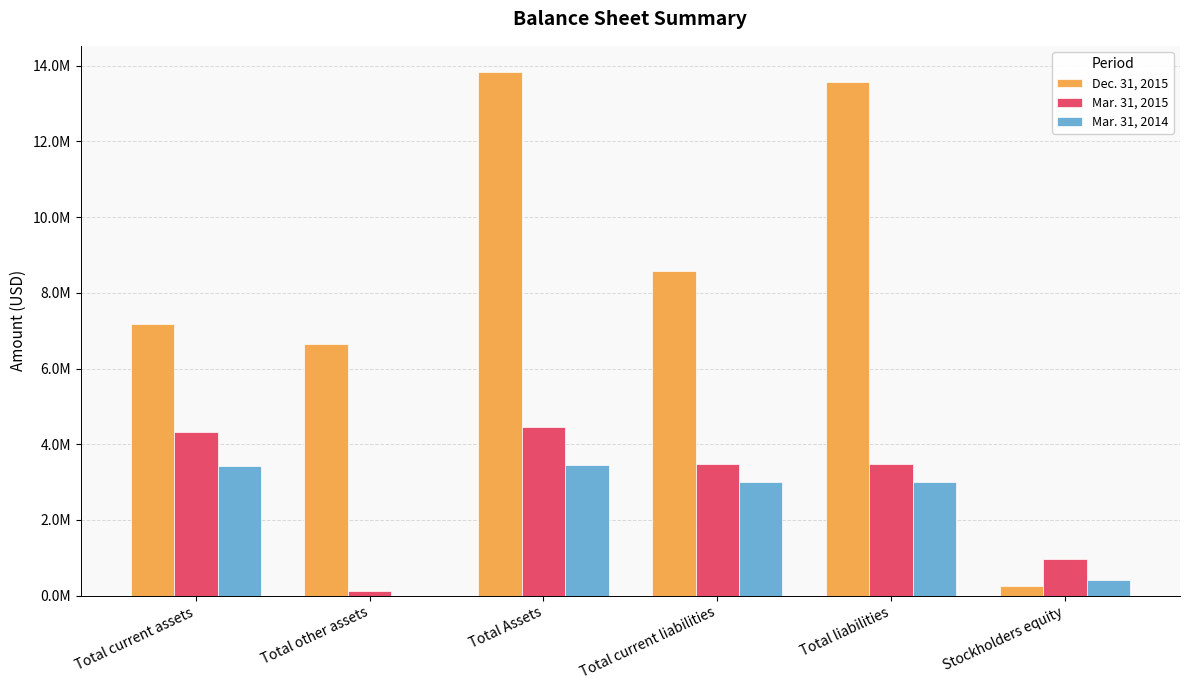

What is the minimum value for Dec. 31, 2015?

258533